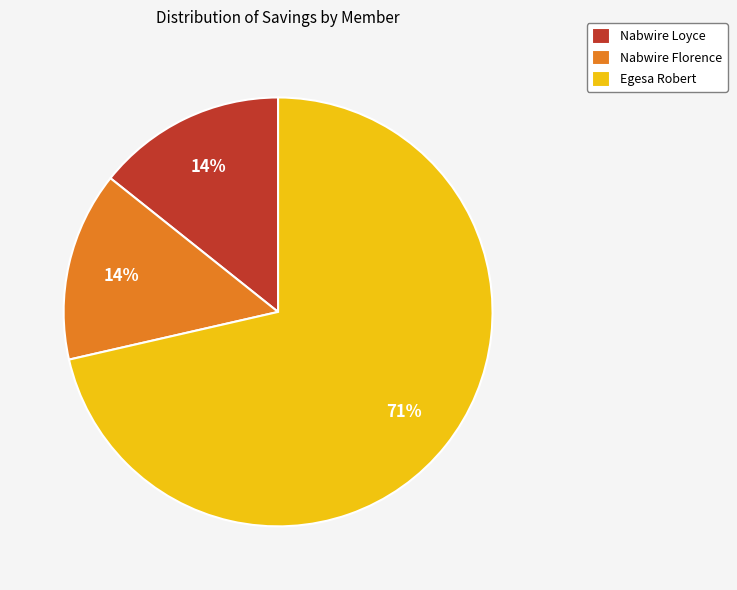

How many slices are in this pie chart?

3